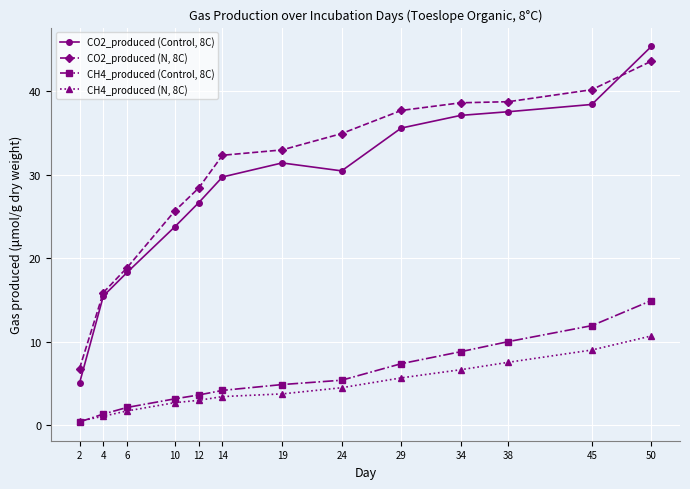

Is it true that CH4_produced (N, 8C) equals 2.1 at 29?

False